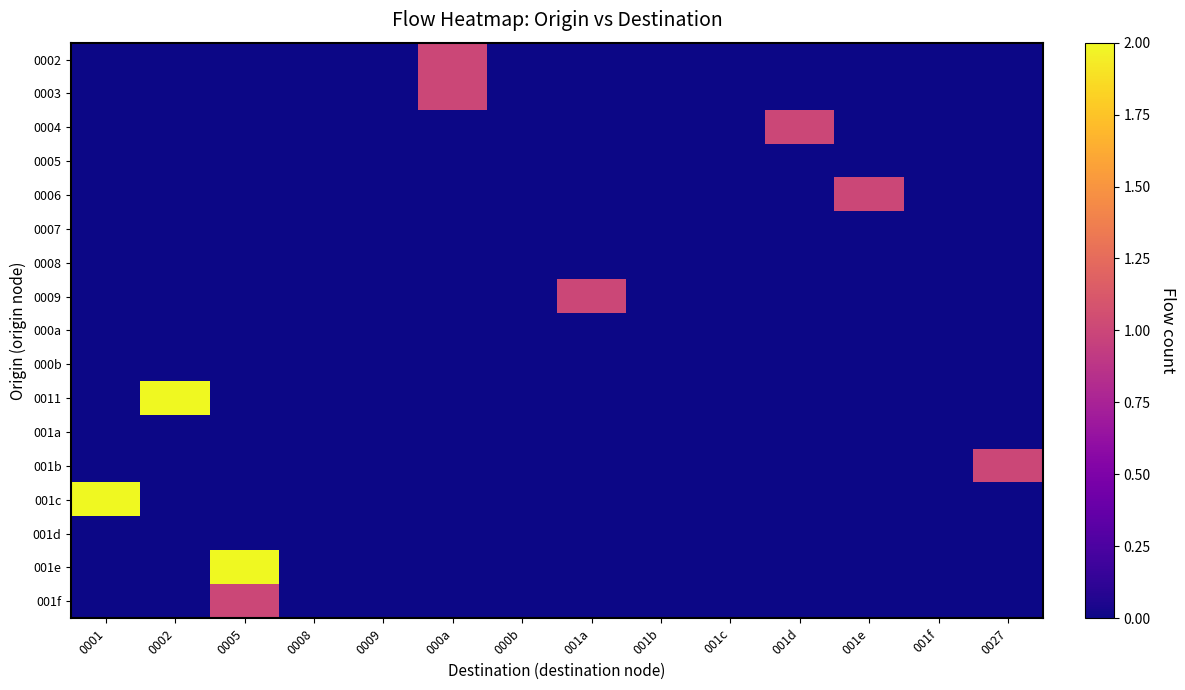

Between 001a and 001e, which is larger?

001a